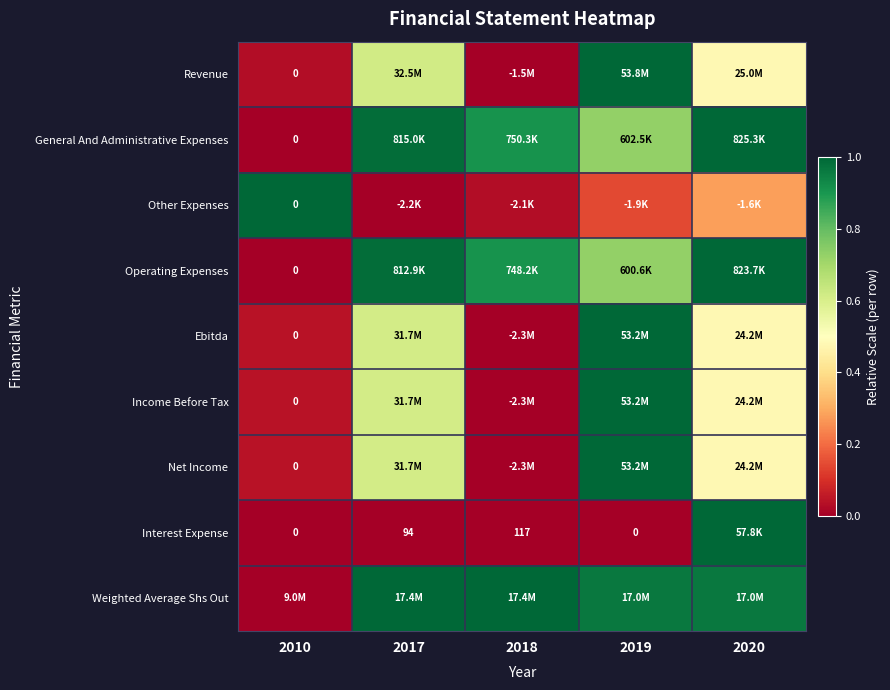

At which label does General And Administrative Expenses reach its minimum?

2010